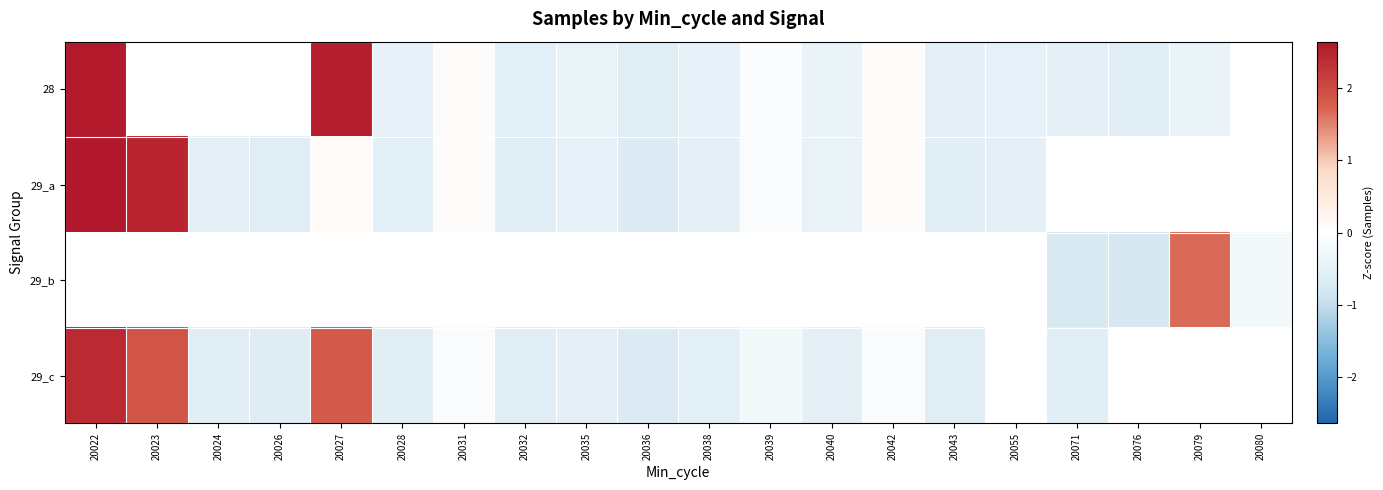

Which has a higher value, 20028 or 20035?

20035